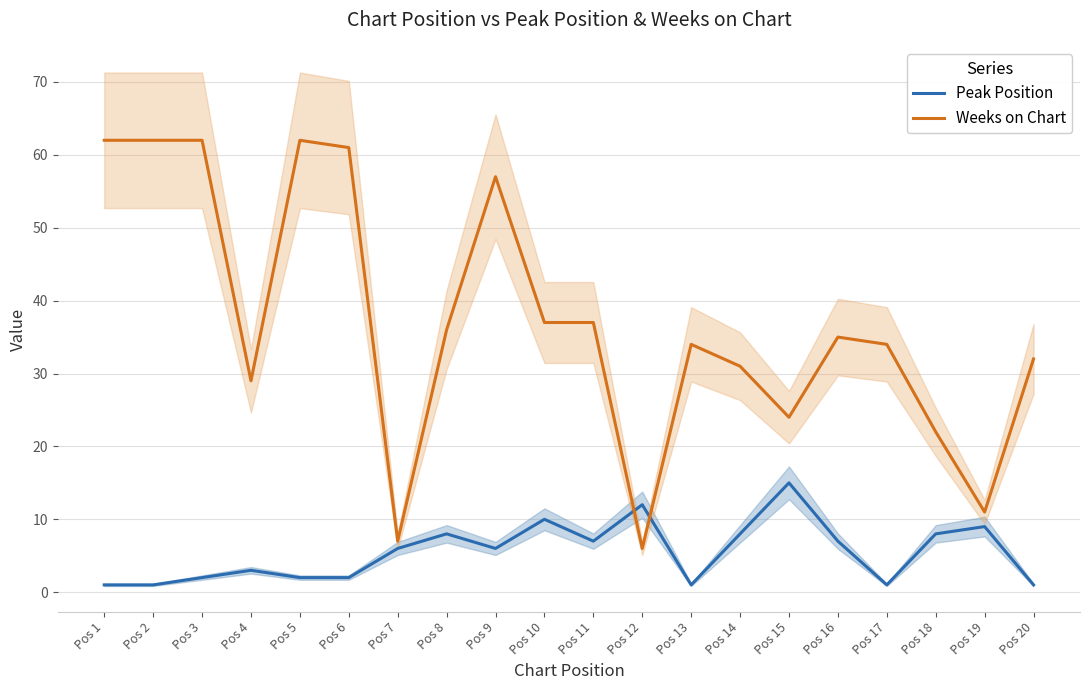

What is the difference between the maximum and second lowest values in the Weeks on Chart series?

55